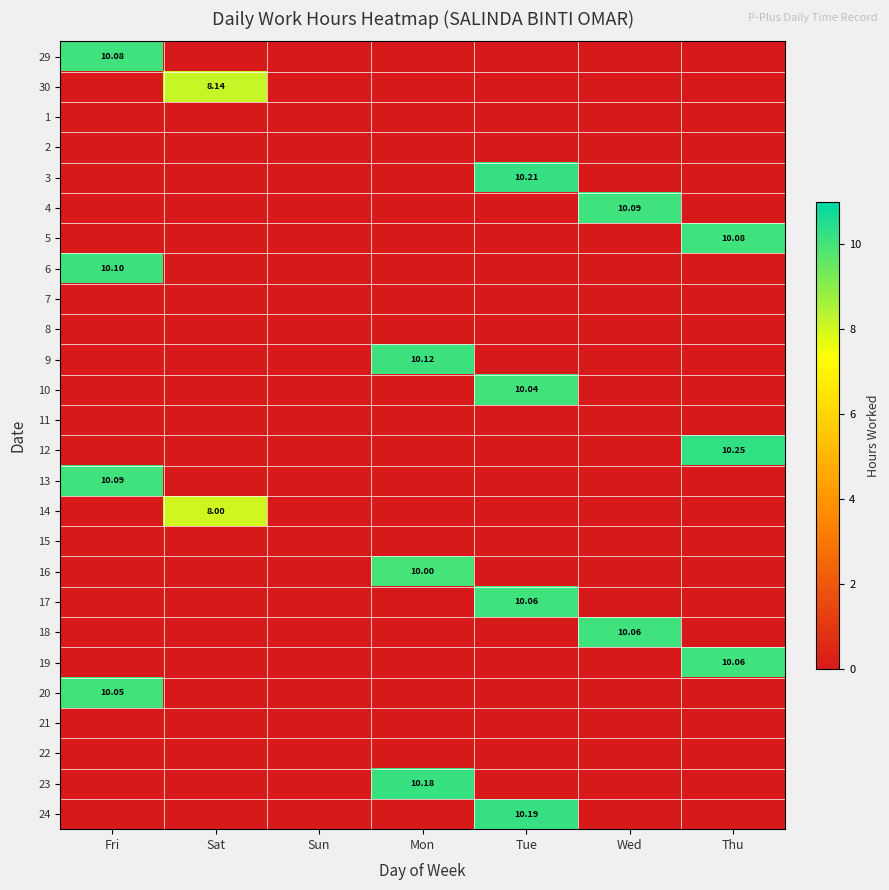

What is the total value across all series at Tue?

40.5